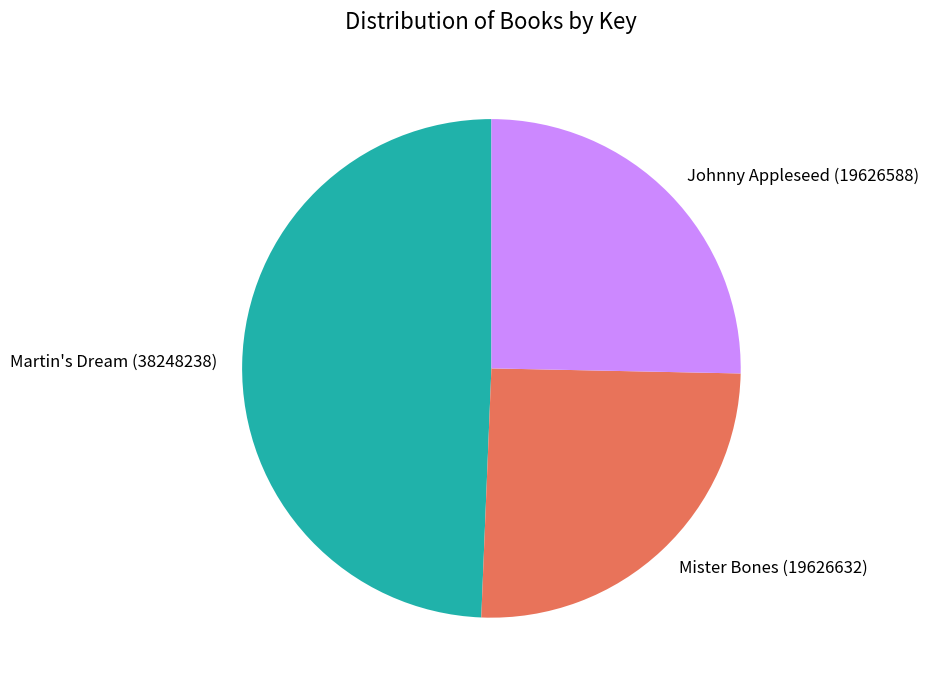

Is the sum of Mister Bones and Martin's Dream greater than half?

Yes